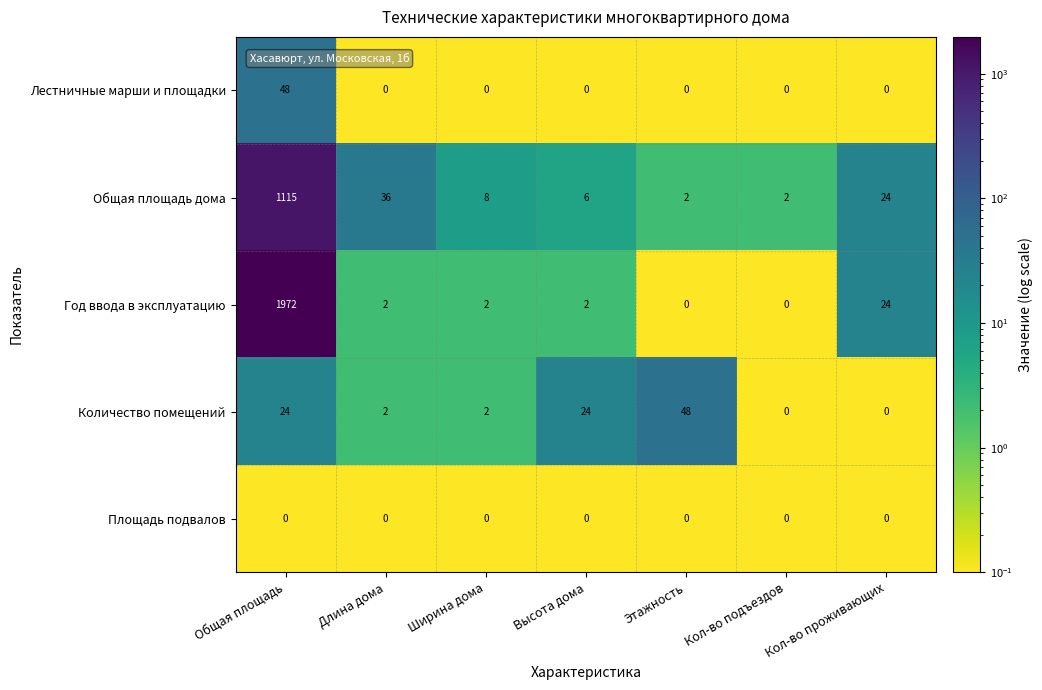

At which label does Количество помещений reach its peak?

Этажность